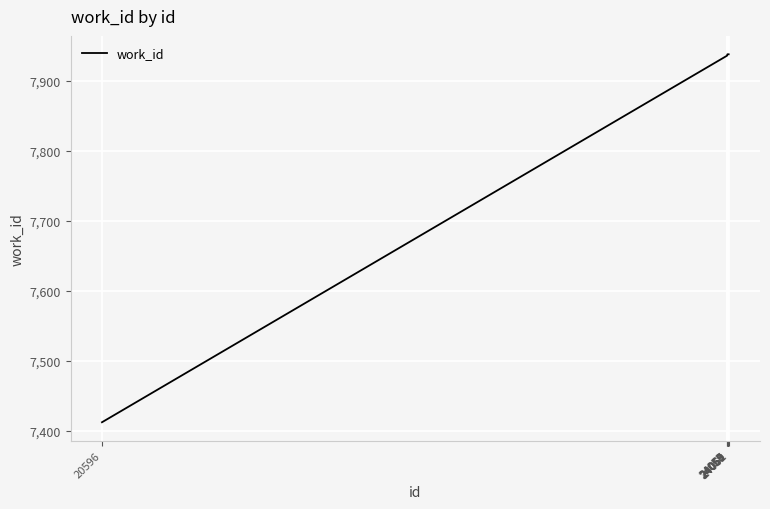

What is the difference between the maximum and minimum values?

526